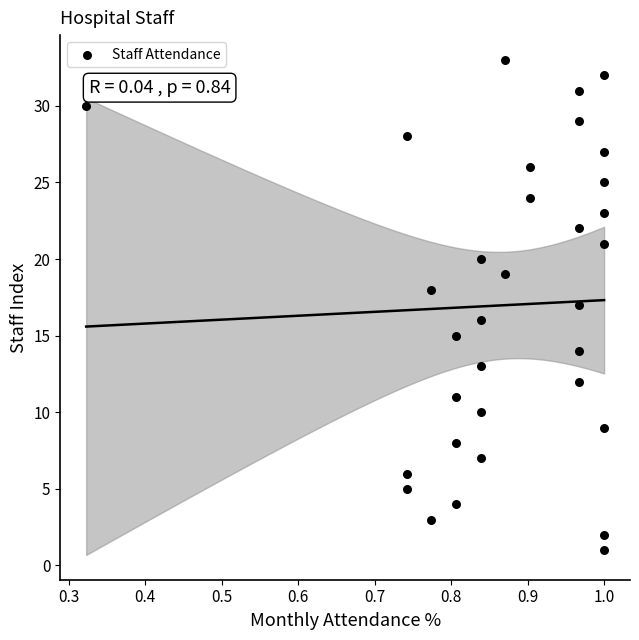

What is the range of Y values (max minus min)?

32